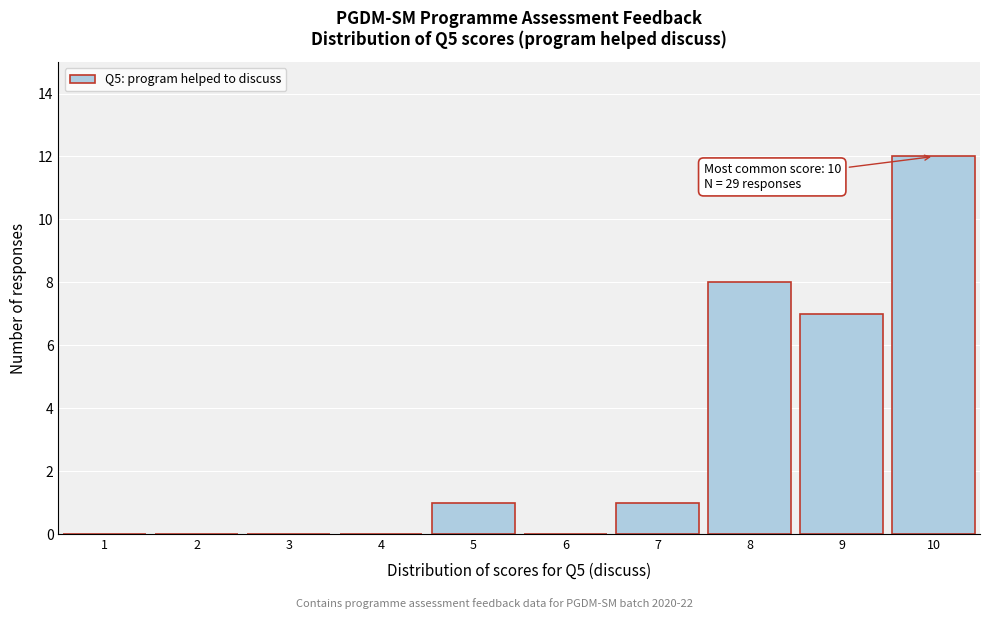

Which range on the x-axis has the tallest bar?

9.5 to 10.5